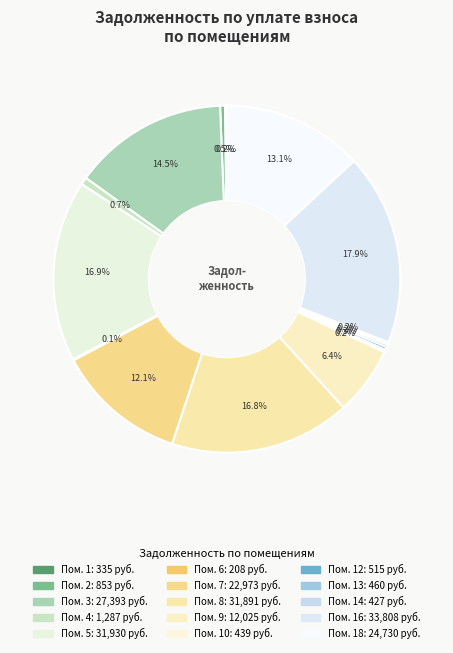

Which slice is the smallest?

6